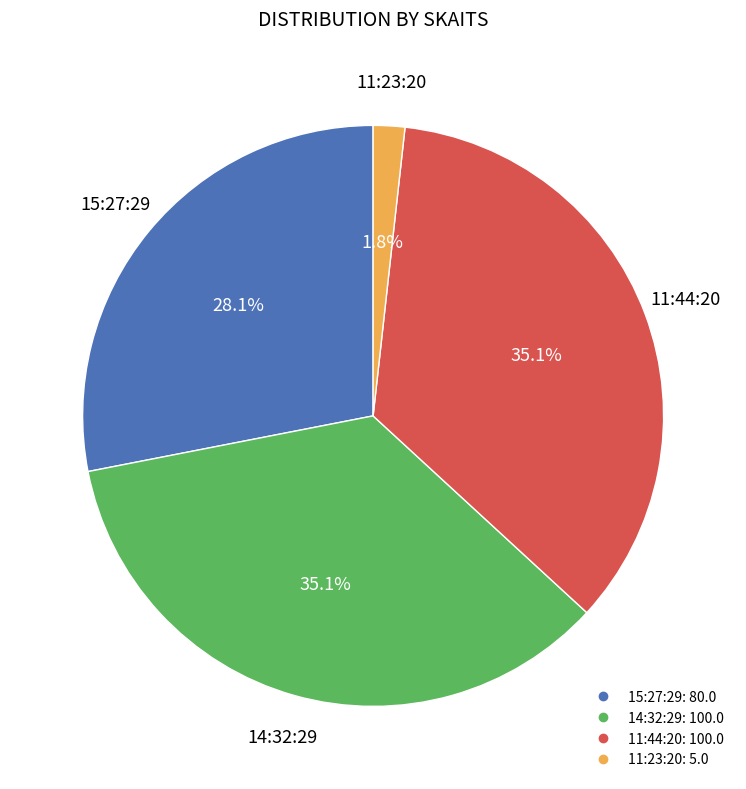

Is it true that 15:27:29 is 36% of the pie?

False